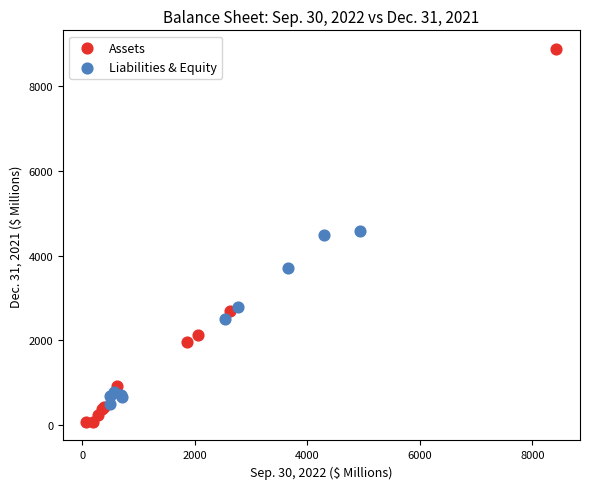

Which series contains the lowest Y value?

Assets